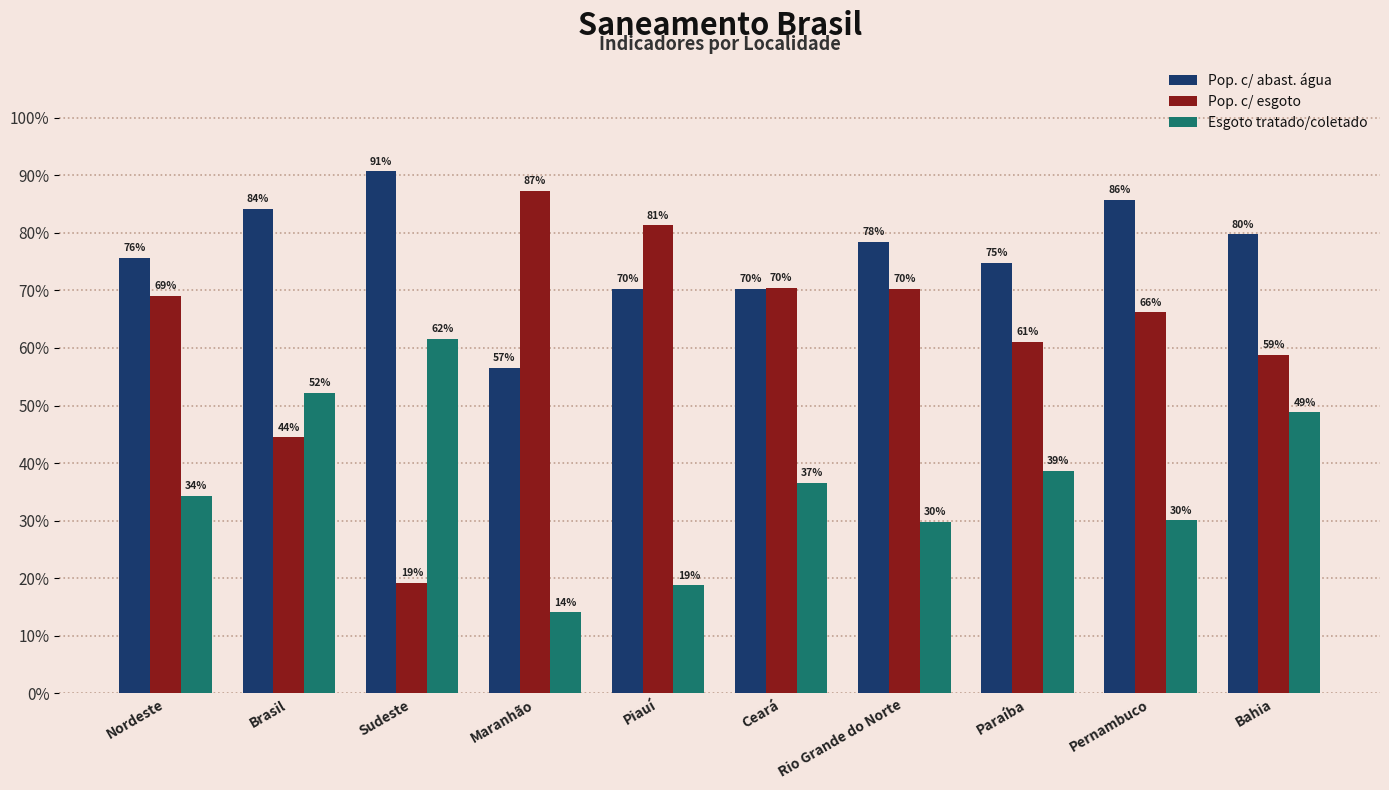

What is the sum of all Pop. c/ abast. água values?

7.7